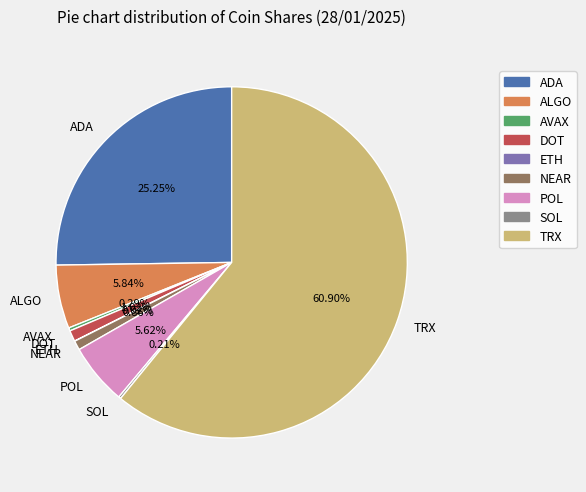

Is it true that DOT is 1% of the pie?

True